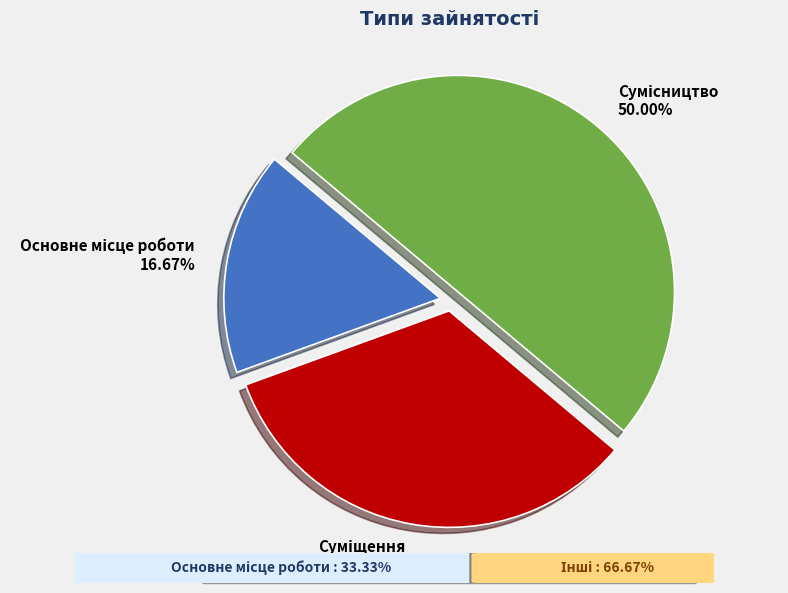

Count the number of slices in the pie.

3